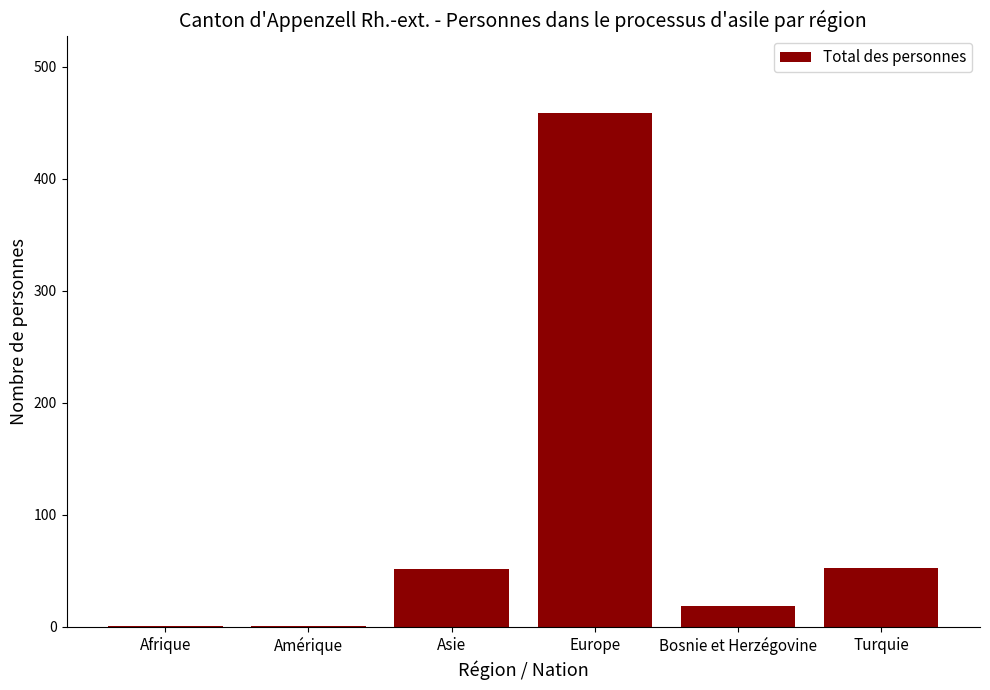

The value at Asie is 74. True or false?

False